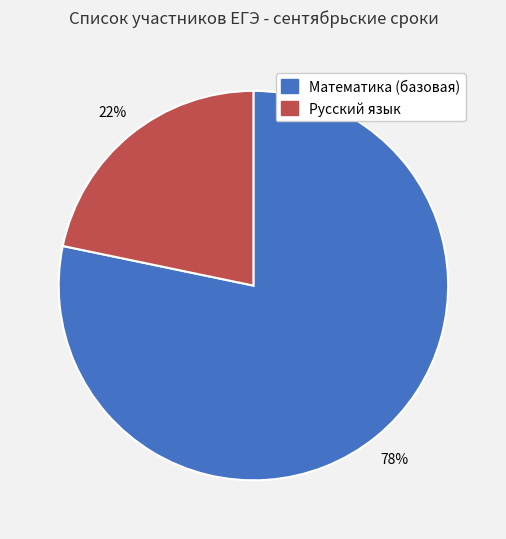

To the nearest percent, what is the combined percentage of Математика (базовая) and Русский язык?

100%